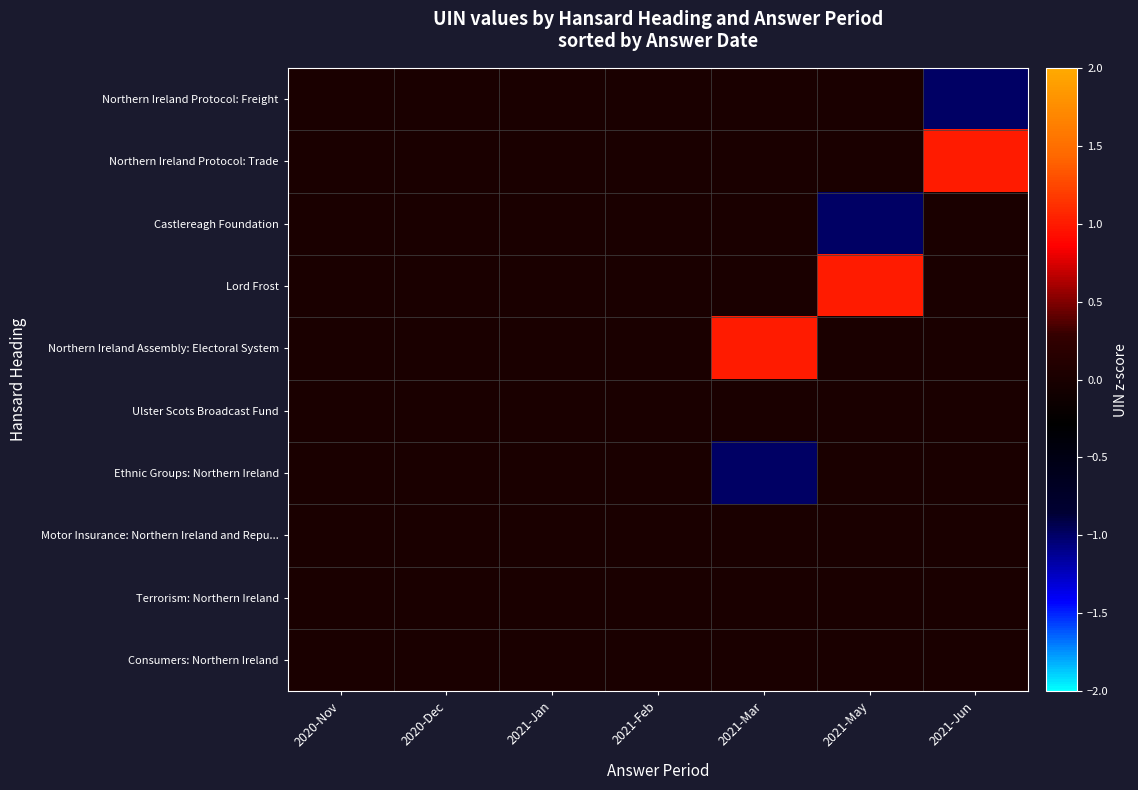

Reading left to right, extract all data points from this chart.

Northern Ireland Protocol: Freight: 2020-Nov=0	2020-Dec=0	2021-Jan=0	2021-Feb=0	2021-Mar=0	2021-May=0	2021-Jun=-1
Northern Ireland Protocol: Trade: 2020-Nov=0	2020-Dec=0	2021-Jan=0	2021-Feb=0	2021-Mar=0	2021-May=0	2021-Jun=1
Castlereagh Foundation: 2020-Nov=0	2020-Dec=0	2021-Jan=0	2021-Feb=0	2021-Mar=0	2021-May=-1	2021-Jun=0
Lord Frost: 2020-Nov=0	2020-Dec=0	2021-Jan=0	2021-Feb=0	2021-Mar=0	2021-May=1	2021-Jun=0
Northern Ireland Assembly: Electoral System: 2020-Nov=0	2020-Dec=0	2021-Jan=0	2021-Feb=0	2021-Mar=1	2021-May=0	2021-Jun=0
Ulster Scots Broadcast Fund: 2020-Nov=0	2020-Dec=0	2021-Jan=0	2021-Feb=0	2021-Mar=0	2021-May=0	2021-Jun=0
Ethnic Groups: Northern Ireland: 2020-Nov=0	2020-Dec=0	2021-Jan=0	2021-Feb=0	2021-Mar=-1	2021-May=0	2021-Jun=0
Motor Insurance: Northern Ireland and Repu...: 2020-Nov=0	2020-Dec=0	2021-Jan=0	2021-Feb=0	2021-Mar=0	2021-May=0	2021-Jun=0
Terrorism: Northern Ireland: 2020-Nov=0	2020-Dec=0	2021-Jan=0	2021-Feb=0	2021-Mar=0	2021-May=0	2021-Jun=0
Consumers: Northern Ireland: 2020-Nov=0	2020-Dec=0	2021-Jan=0	2021-Feb=0	2021-Mar=0	2021-May=0	2021-Jun=0